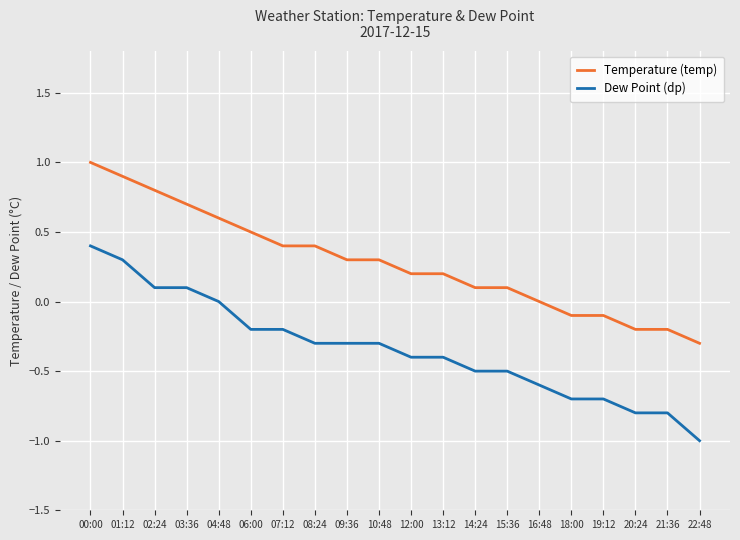

What is the difference between the Dew Point (dp) values at 00:00 and 19:12?

1.1